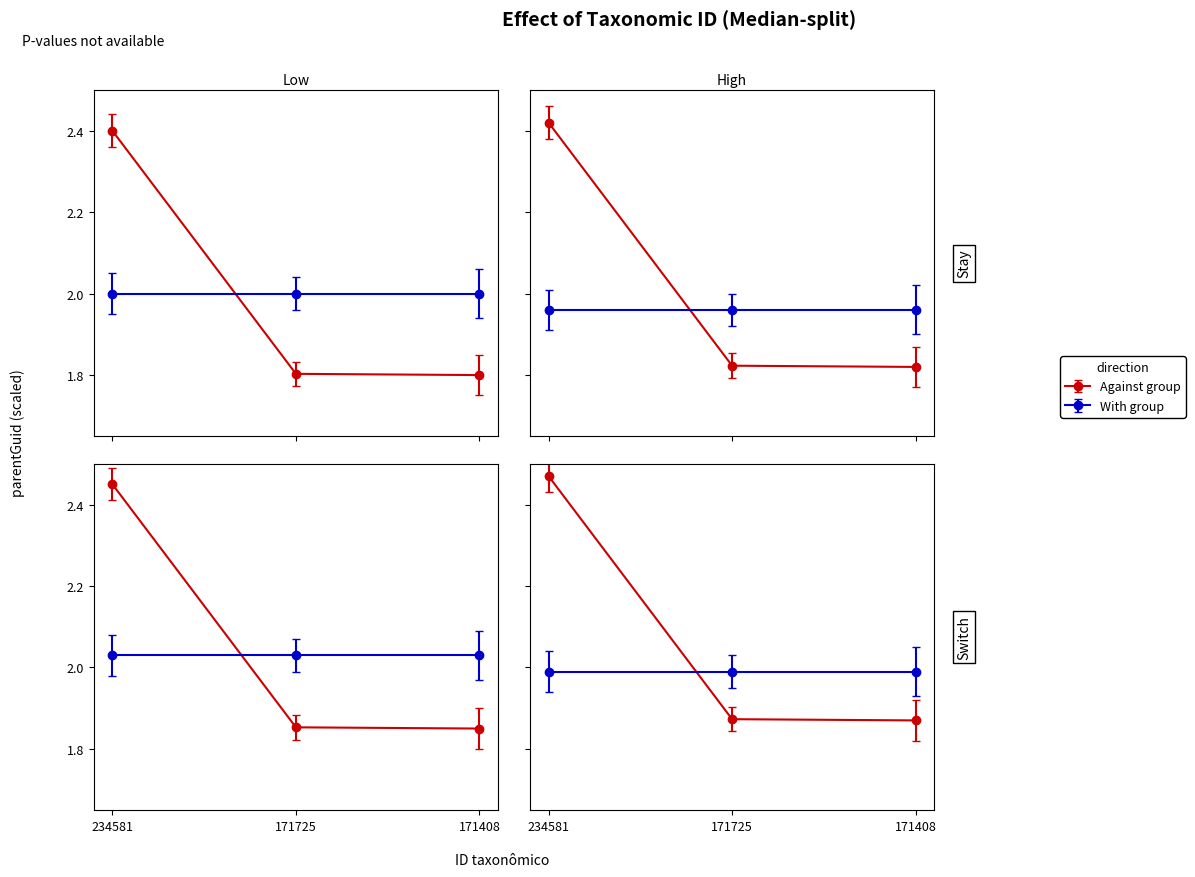

Where is the data nearest to the value 2?

171725